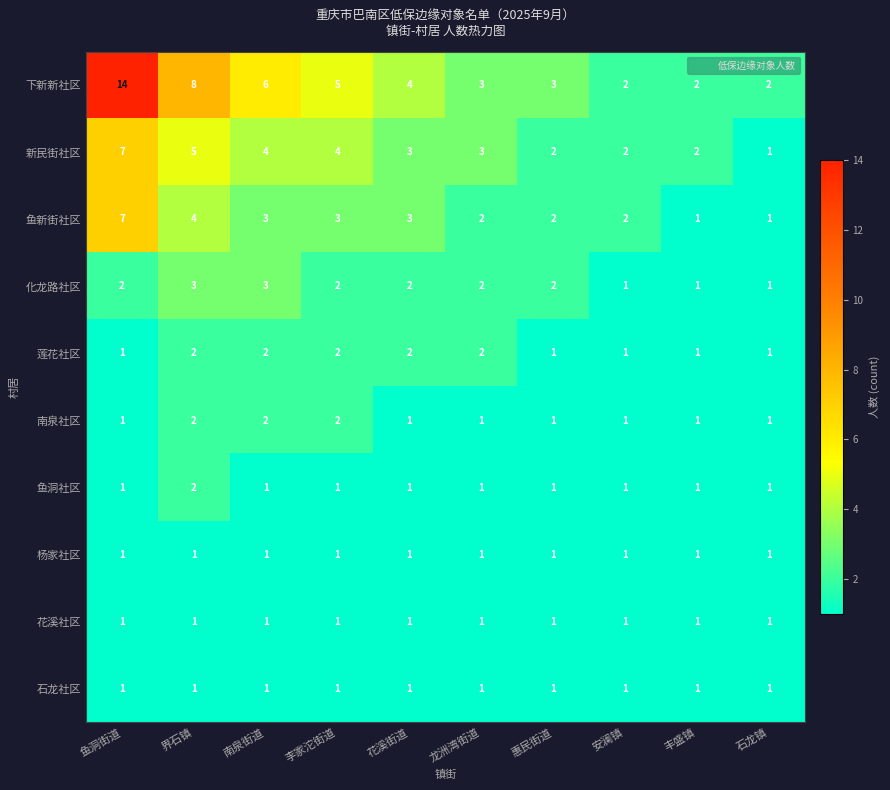

What is the maximum value shown in the chart?

14